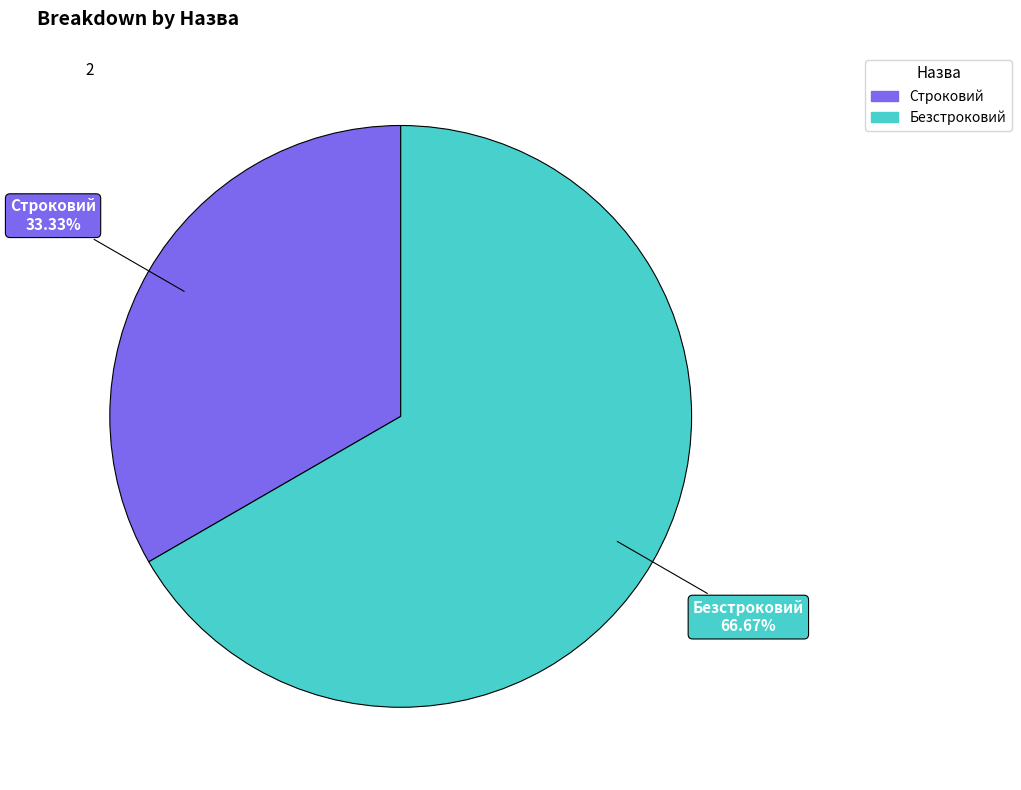

True or false: Безстроковий accounts for 53% of the total.

False